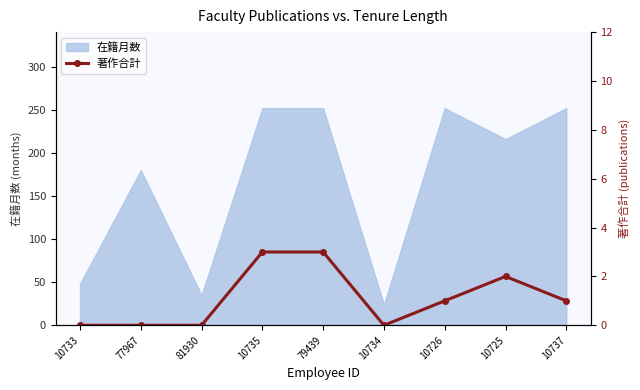

How many lines are shown in the chart?

1